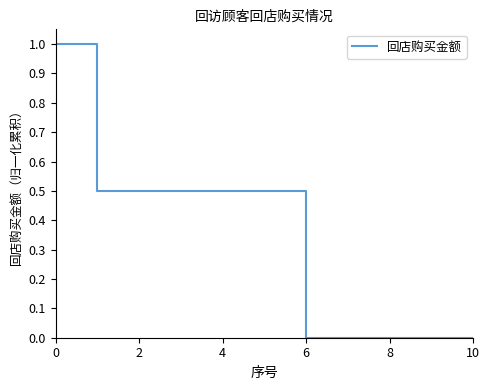

What is the greatest value displayed?

1.0